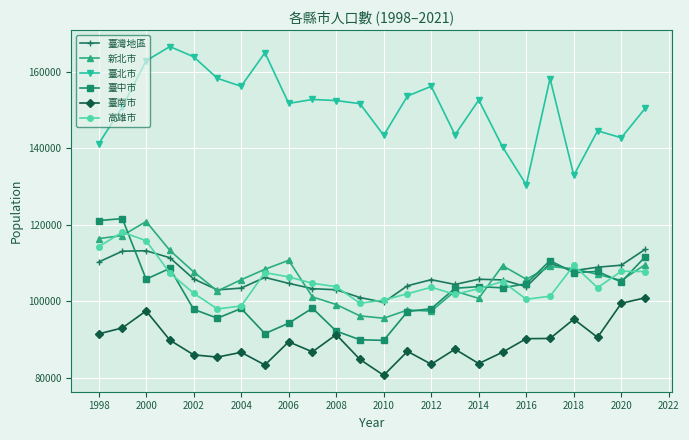

What is the value of the 臺南市 point at the 22nd from the left?

90603